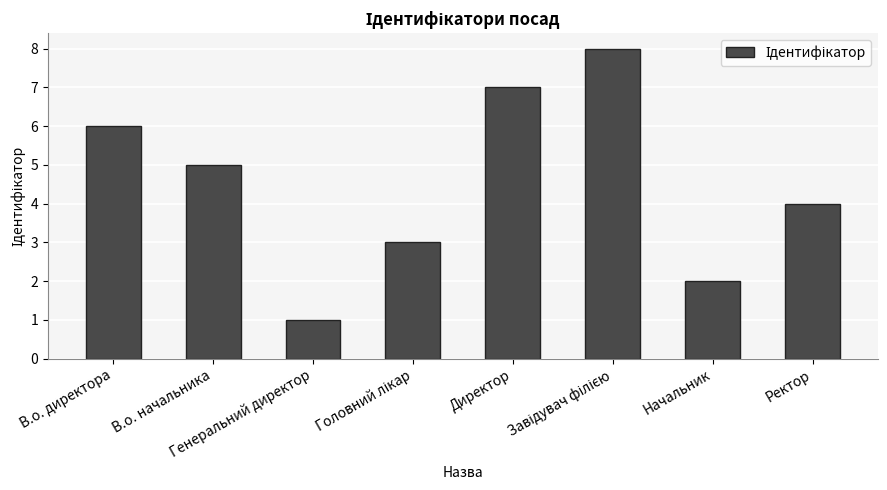

What is the smallest value displayed?

1